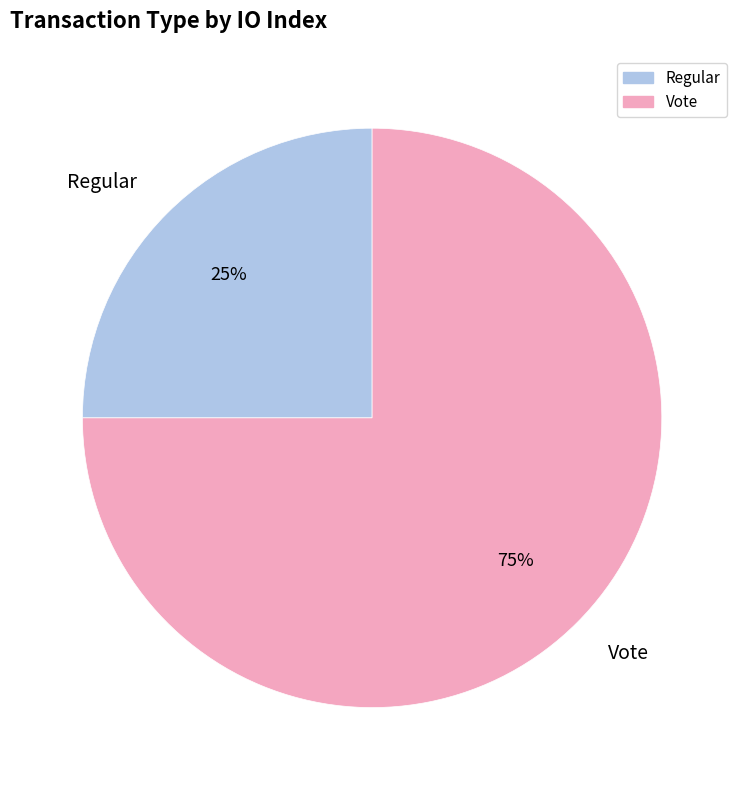

To the nearest percent, what percentage of the pie is Regular?

25%